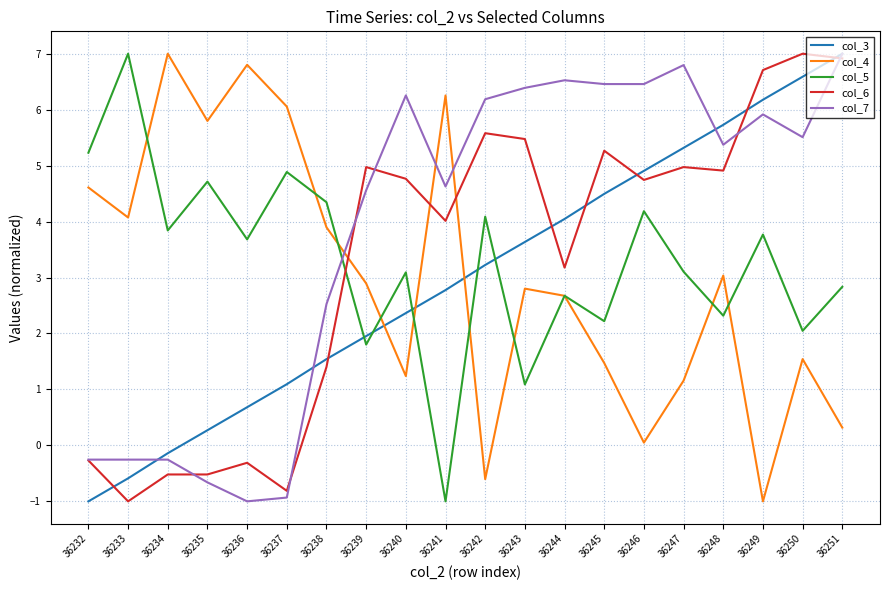

At which label is col_7 closest to 3?

36238